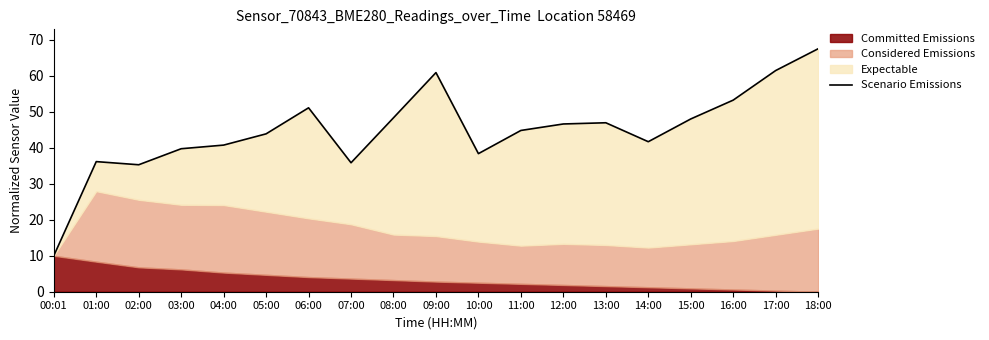

Read the value at 02:00.

35.3